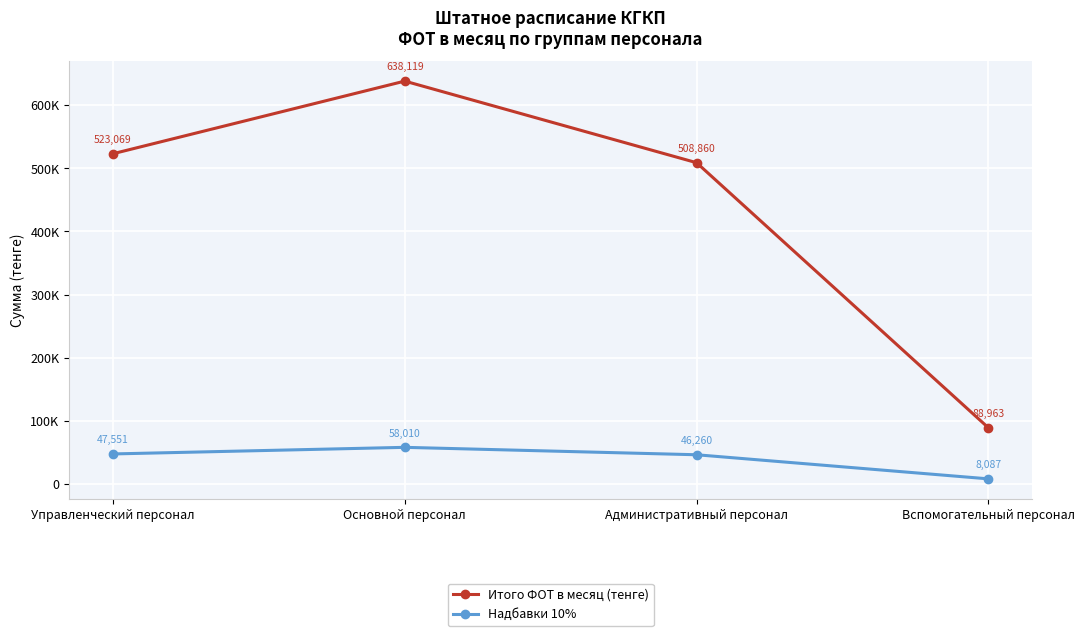

What is the sum of all Надбавки 10% values?

159910.3